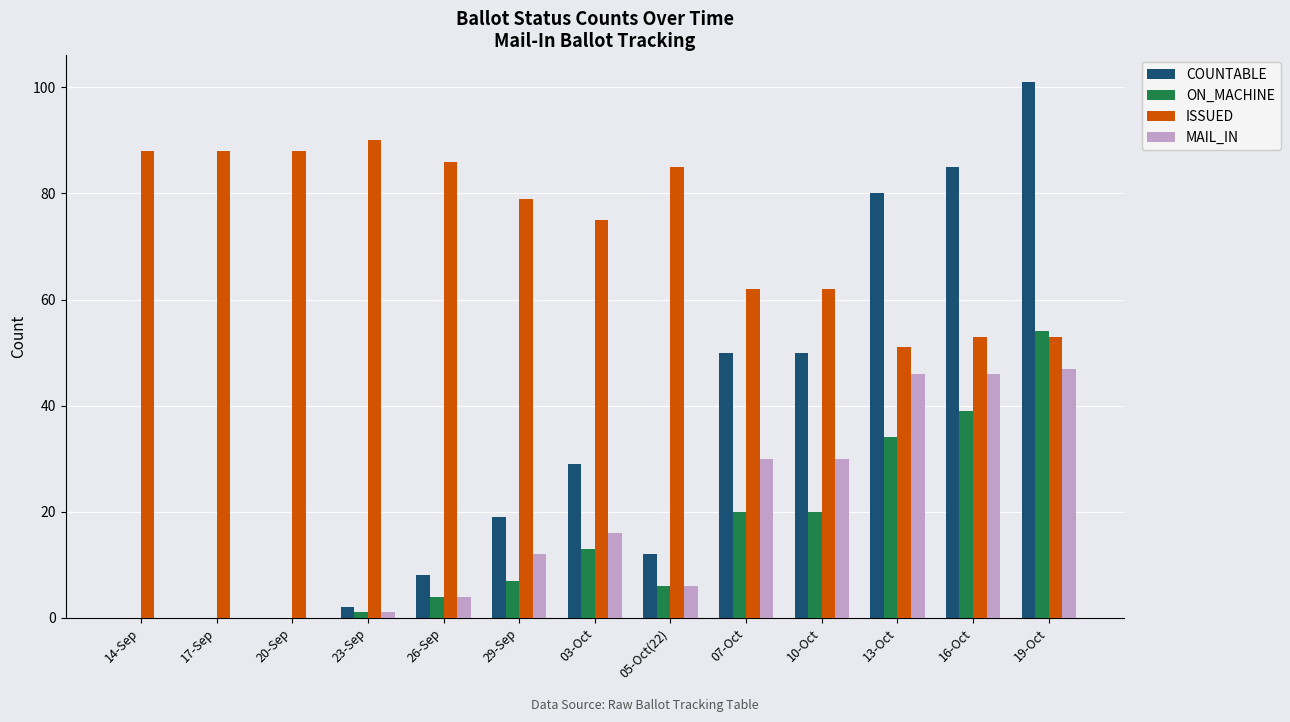

Is the value of MAIL_IN at 10-Oct greater than the value of COUNTABLE at 29-Sep?

Yes